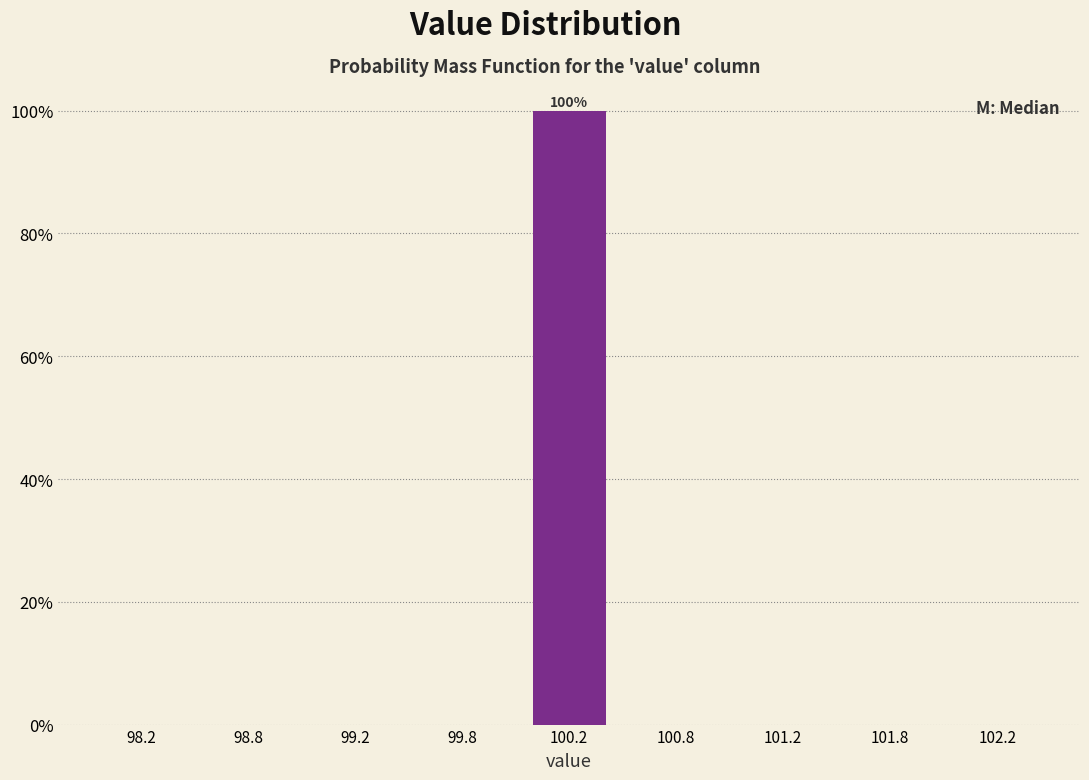

Reading left to right, extract all data points from this chart.

98.2=0	98.8=0	99.2=0	99.8=0	100.2=100	100.8=0	101.2=0	101.8=0	102.2=0